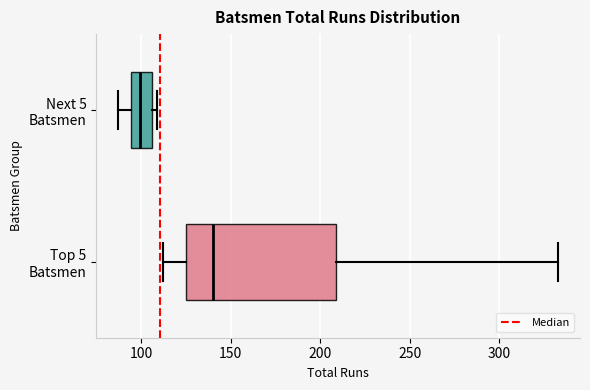

Comparing the boxes themselves (not the whiskers), which one is the widest?

Top 5 Batsmen